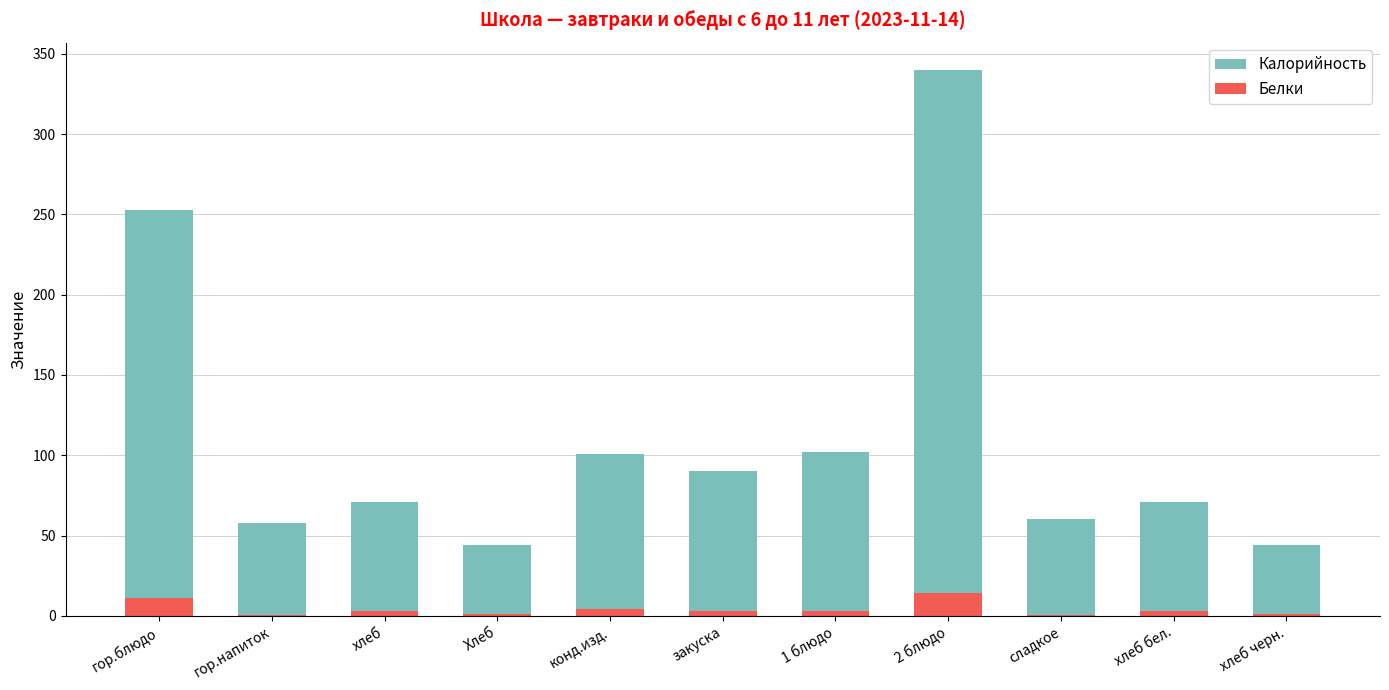

What is the value of the Калорийность bar at the 9th from the left?

60.0